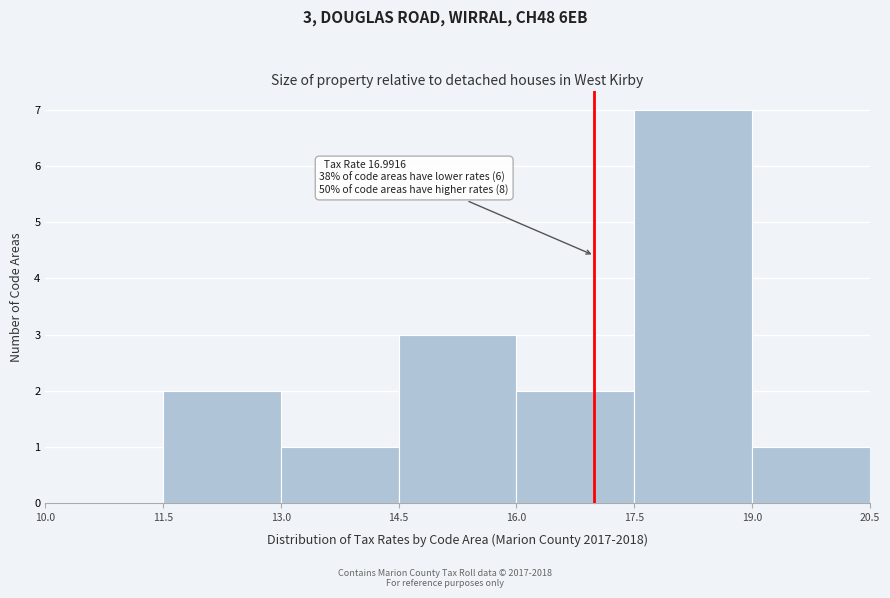

Over which range of the x-axis is the bar tallest?

17.5 to 19.0